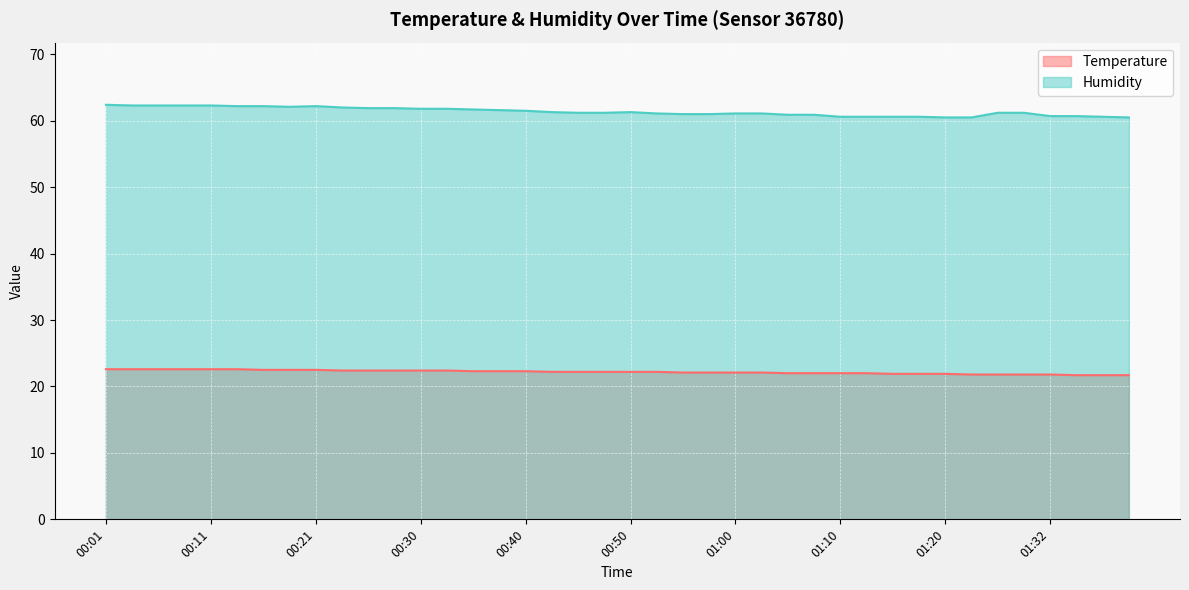

Reading left to right, extract all data points from this chart.

Temperature: 00:01=22.6	00:04=22.6	00:06=22.6	00:09=22.6	00:11=22.6	00:13=22.6	00:16=22.5	00:18=22.5	00:21=22.5	00:23=22.4	00:26=22.4	00:28=22.4	00:30=22.4	00:33=22.4	00:35=22.3	00:38=22.3	00:40=22.3	00:43=22.2	00:45=22.2	00:48=22.2	00:50=22.2	00:52=22.2	00:55=22.1	00:57=22.1	01:00=22.1	01:02=22.1	01:05=22.0	01:08=22.0	01:10=22.0	01:13=22.0	01:15=21.9	01:18=21.9	01:20=21.9	01:23=21.8	01:25=21.8	01:30=21.8	01:32=21.8	01:35=21.7	01:37=21.7	01:40=21.7
Humidity: 00:01=62.4	00:04=62.3	00:06=62.3	00:09=62.3	00:11=62.3	00:13=62.2	00:16=62.2	00:18=62.1	00:21=62.2	00:23=62.0	00:26=61.9	00:28=61.9	00:30=61.8	00:33=61.8	00:35=61.7	00:38=61.6	00:40=61.5	00:43=61.3	00:45=61.2	00:48=61.2	00:50=61.3	00:52=61.1	00:55=61.0	00:57=61.0	01:00=61.1	01:02=61.1	01:05=60.9	01:08=60.9	01:10=60.6	01:13=60.6	01:15=60.6	01:18=60.6	01:20=60.5	01:23=60.5	01:25=61.2	01:30=61.2	01:32=60.7	01:35=60.7	01:37=60.6	01:40=60.5